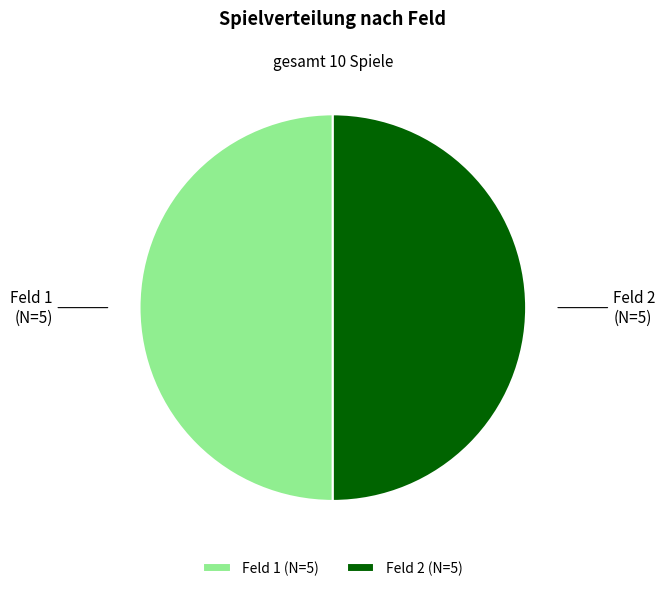

Is the sum of Feld 2 (N=5) and Feld 1 (N=5) greater than half?

Yes